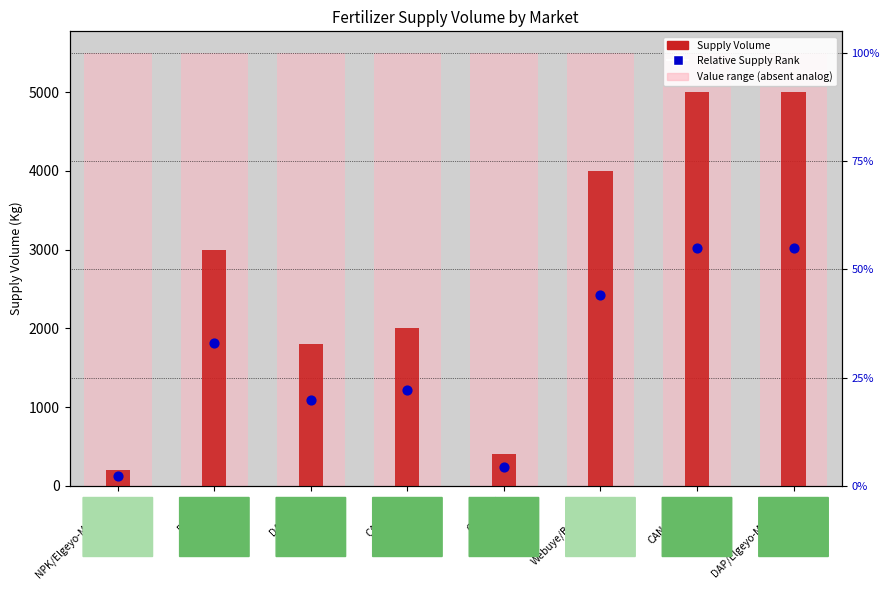

Which series has the largest Y range (max minus min)?

Supply Volume